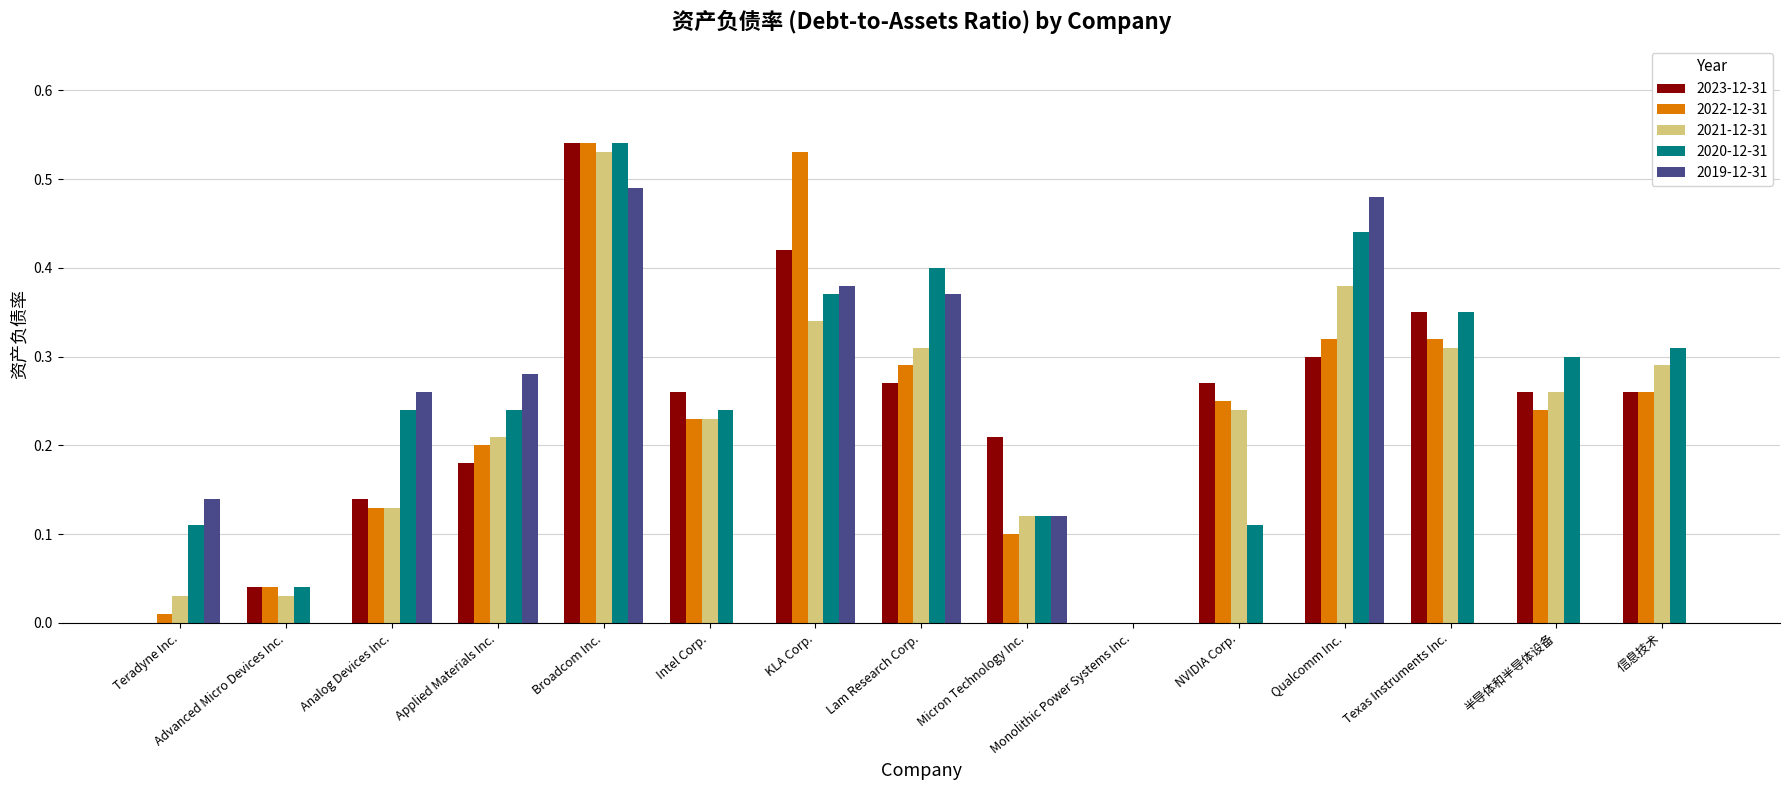

The value of 2022-12-31 at Applied Materials Inc. is 0.1. True or false?

False